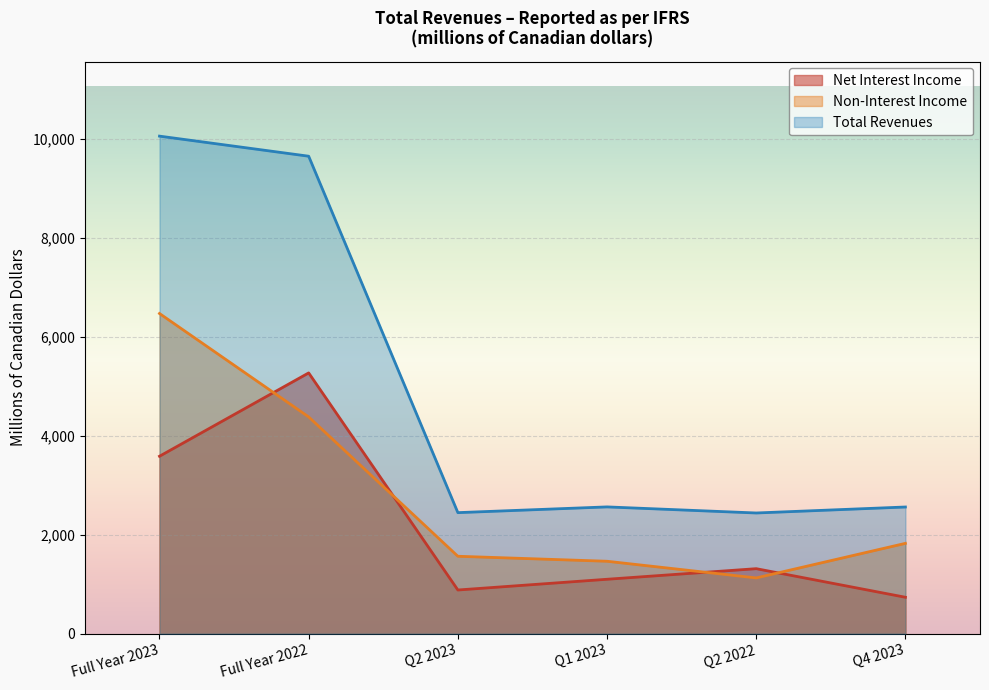

What position from the right is Q2 2023?

4